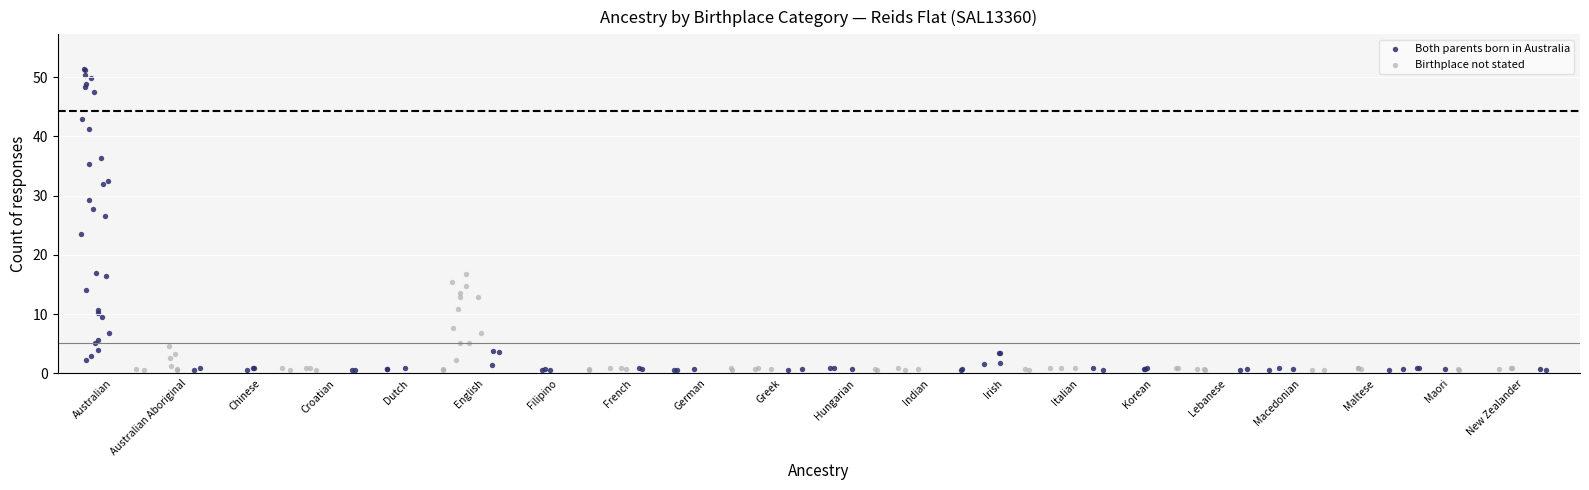

Which series contains the highest Y value?

Both parents born in Australia